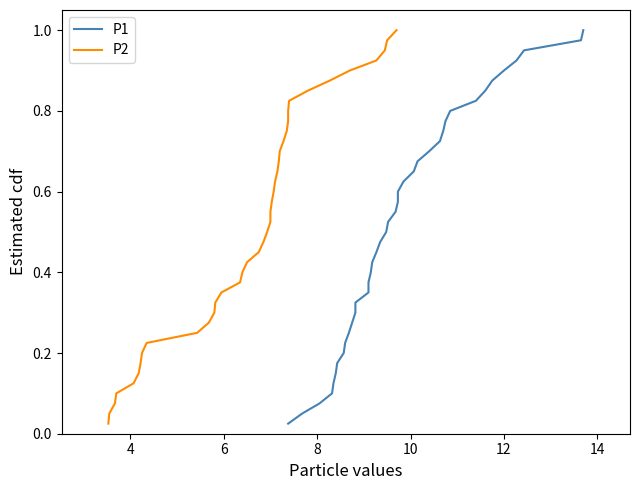

True or false: P2 and P1 cross at least once.

False